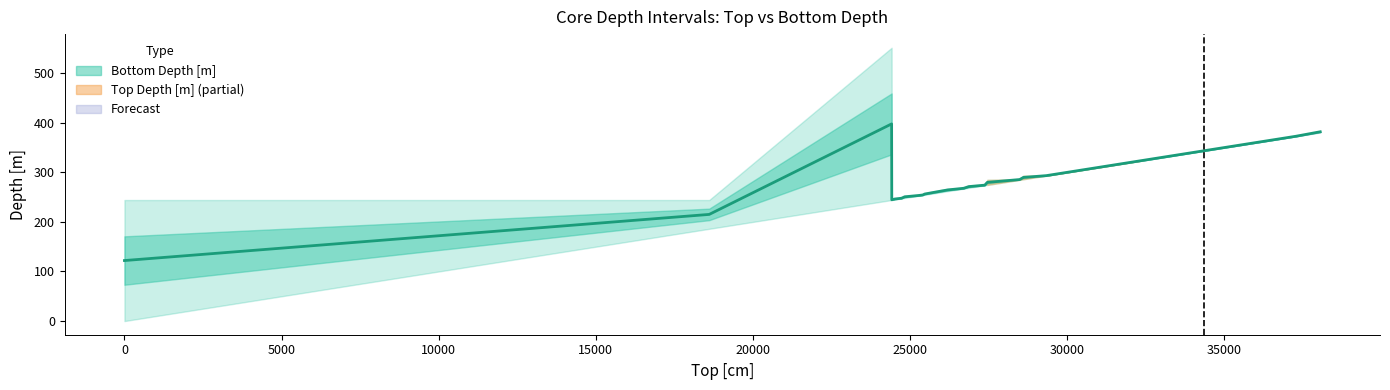

Between 18610 and 27380, which series saw the biggest shift?

Top Depth [m]